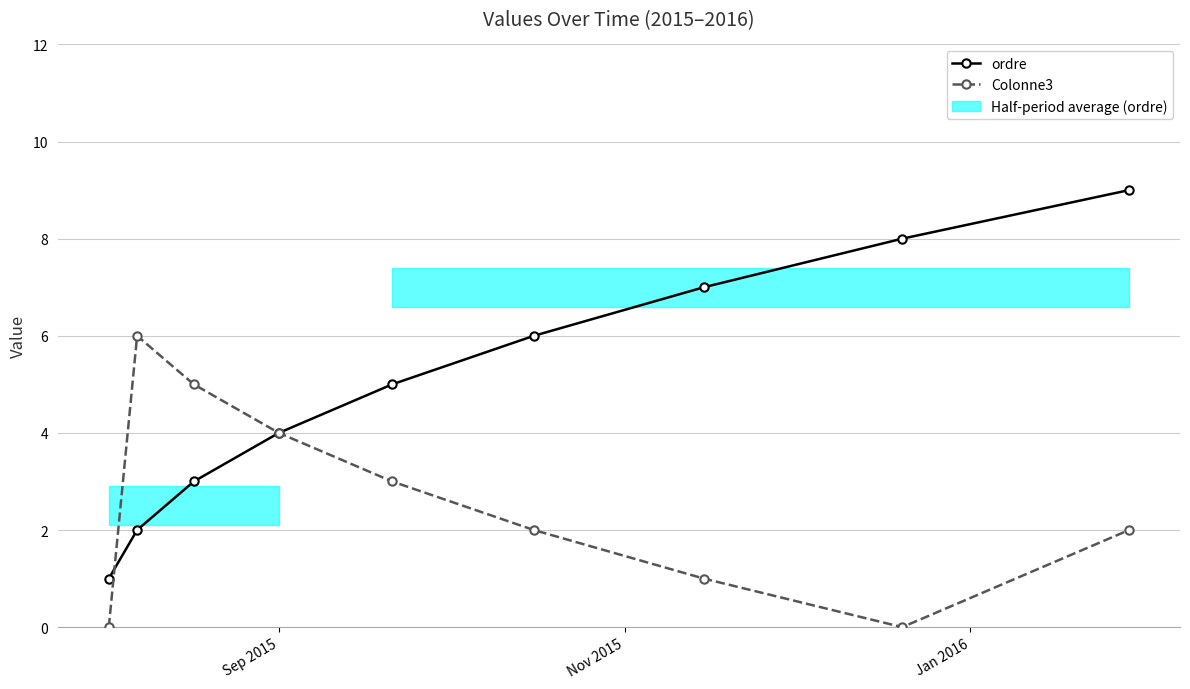

True or false: ordre has more than 2 interior local peaks.

False